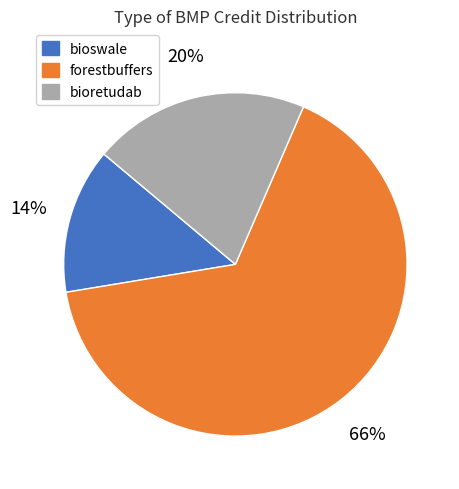

Does bioswale represent more than half of the total?

No